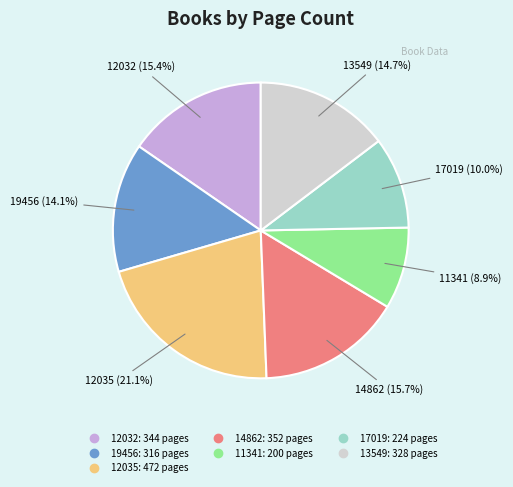

Count the number of slices in the pie.

7